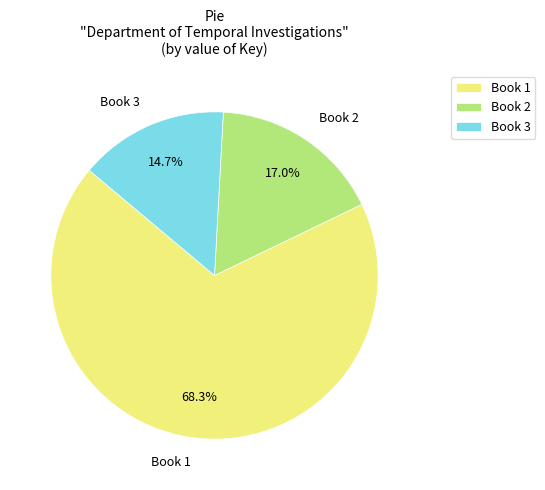

Approximately how many times larger is the value at Book 3 compared to Book 1?

0.2